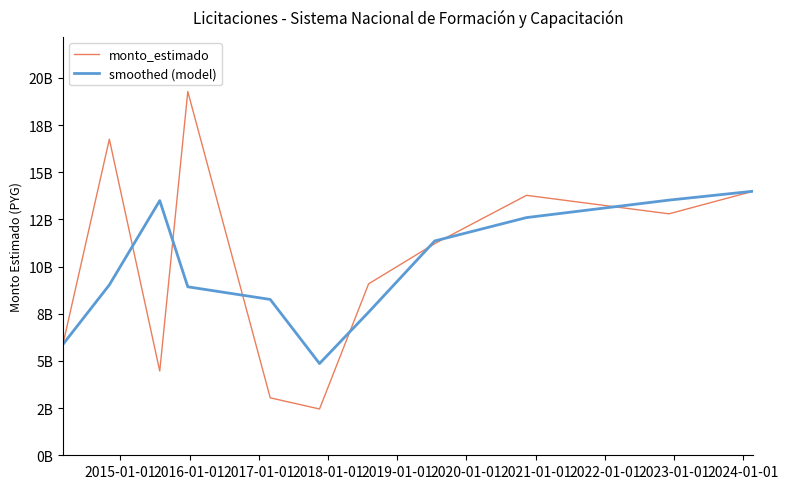

Which series has the largest range (max minus min)?

monto_estimado